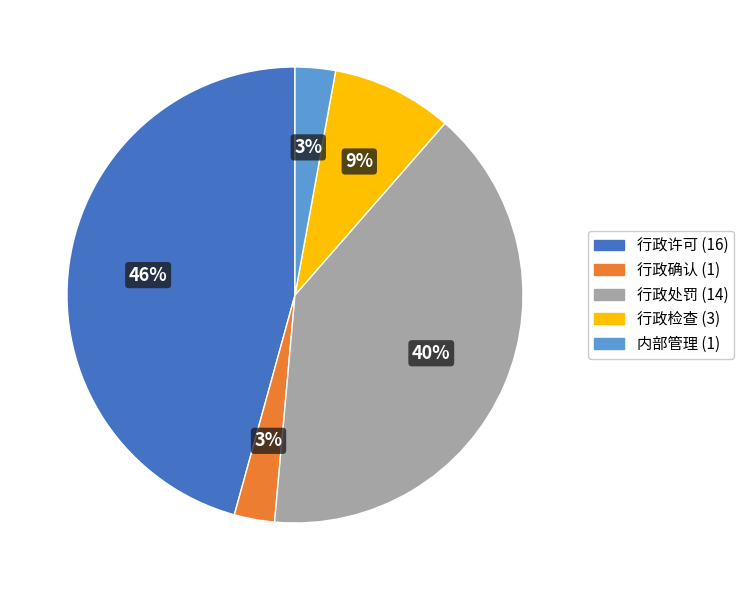

Count the number of slices in the pie.

5